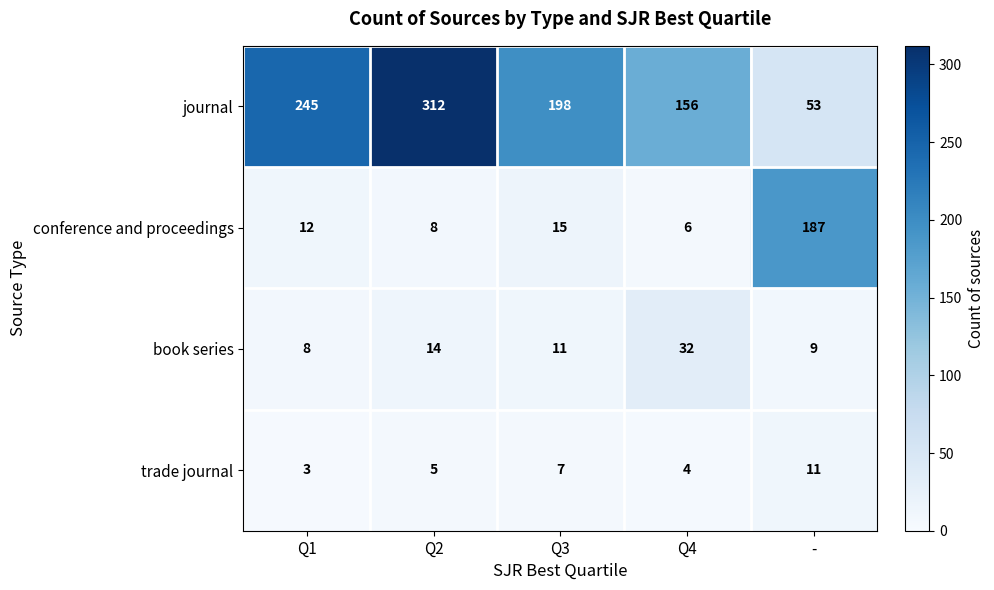

Which series has the widest spread of values?

journal